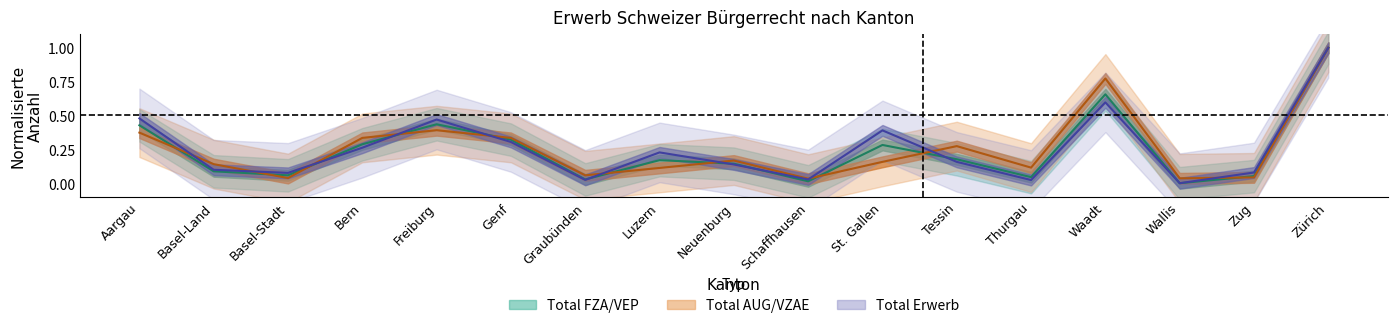

Between Bern and Schaffhausen, which is larger?

Bern